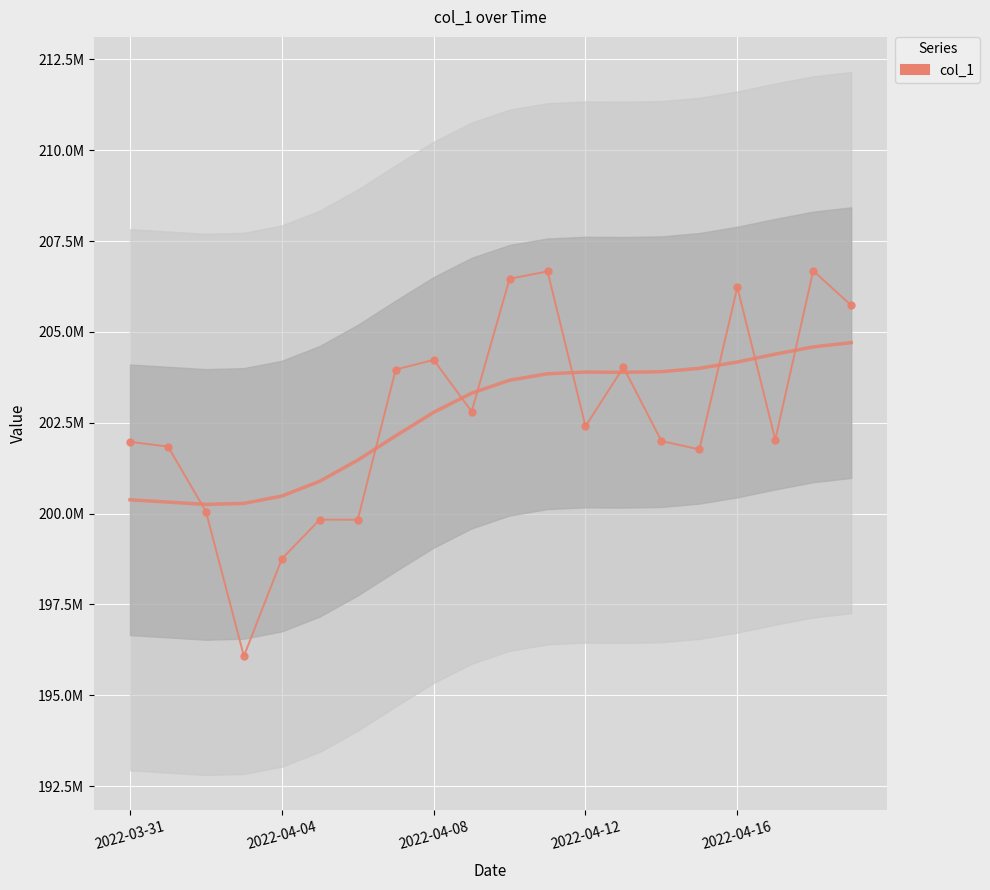

What is the ratio of the value at 14 to the value at 18?

1.0